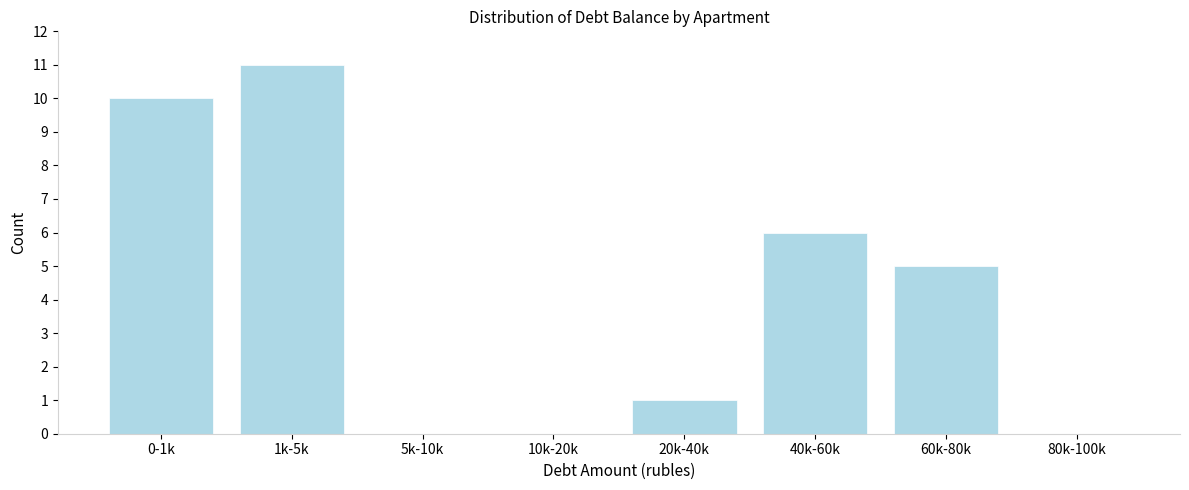

Reading left to right, what are all the values shown in this chart?

0-1k=10	1k-5k=11	5k-10k=0	10k-20k=0	20k-40k=1	40k-60k=6	60k-80k=5	80k-100k=0